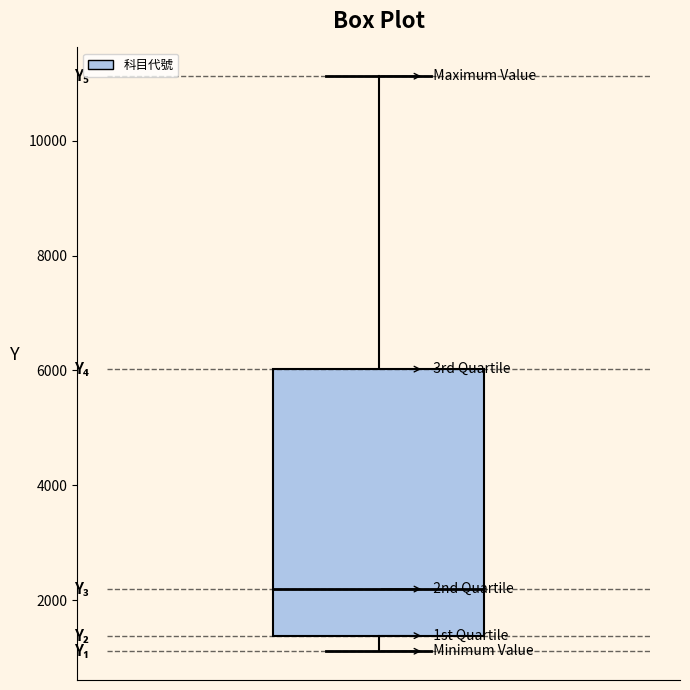

Transcribe this box plot: give where the median line is, the range the box spans, and where the two whiskers end, as read against the y-axis. The values are not printed on the chart, so give them approximately, as read against the axis.

median 2200, box 1400 to 6000, whiskers 1200 to 11200